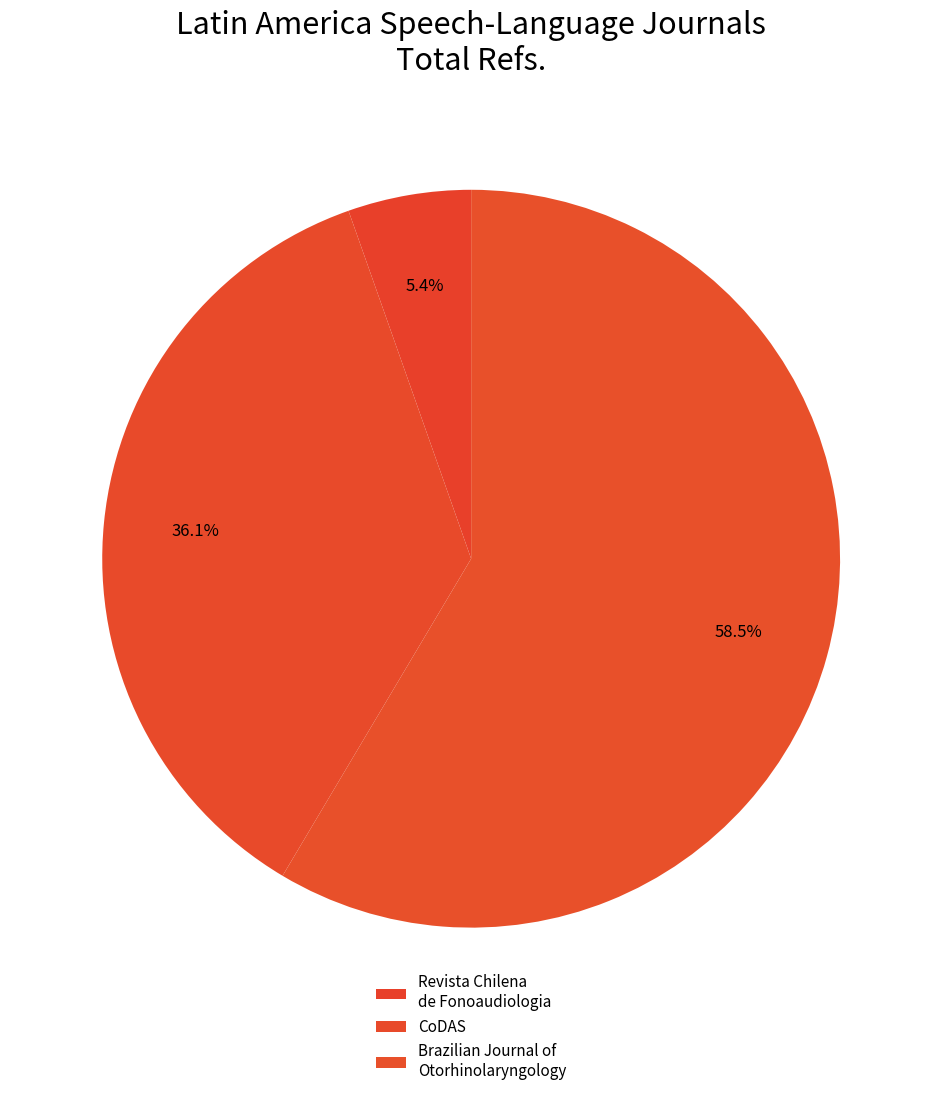

How many slices are in this pie chart?

3